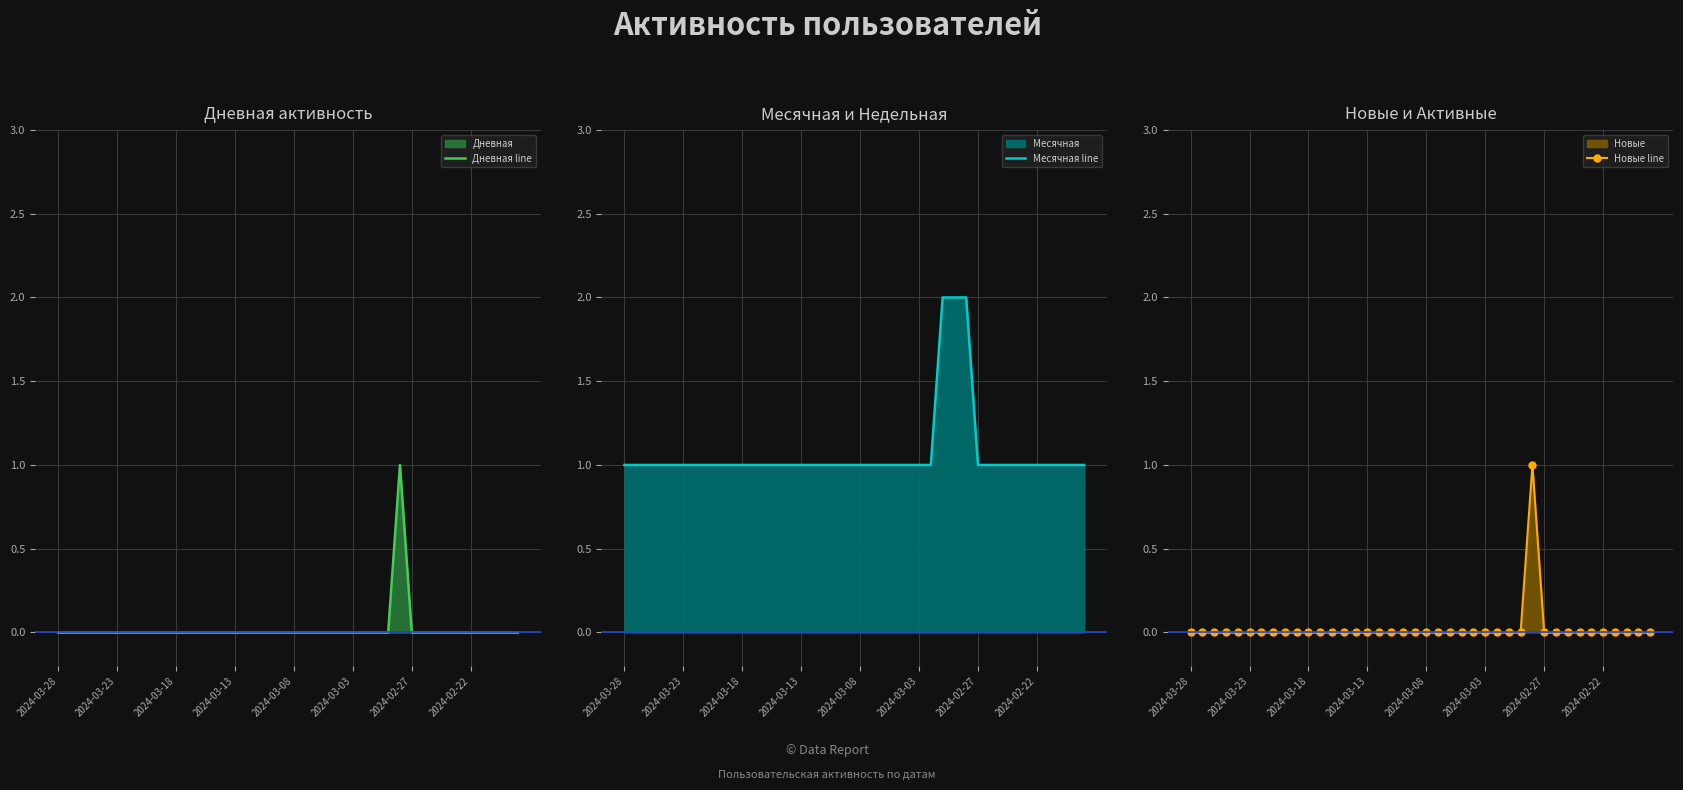

Where is Месячная line nearest to the value 1?

2024-03-28